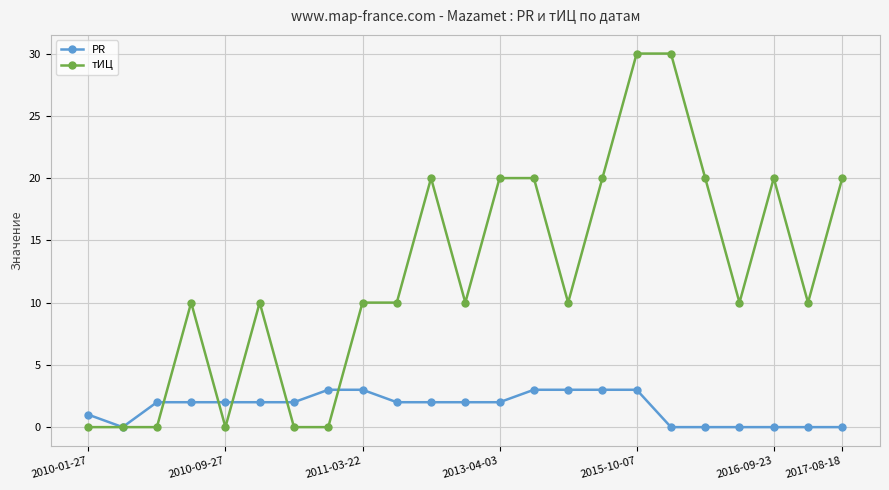

How many data points in PR are less than 2?

8